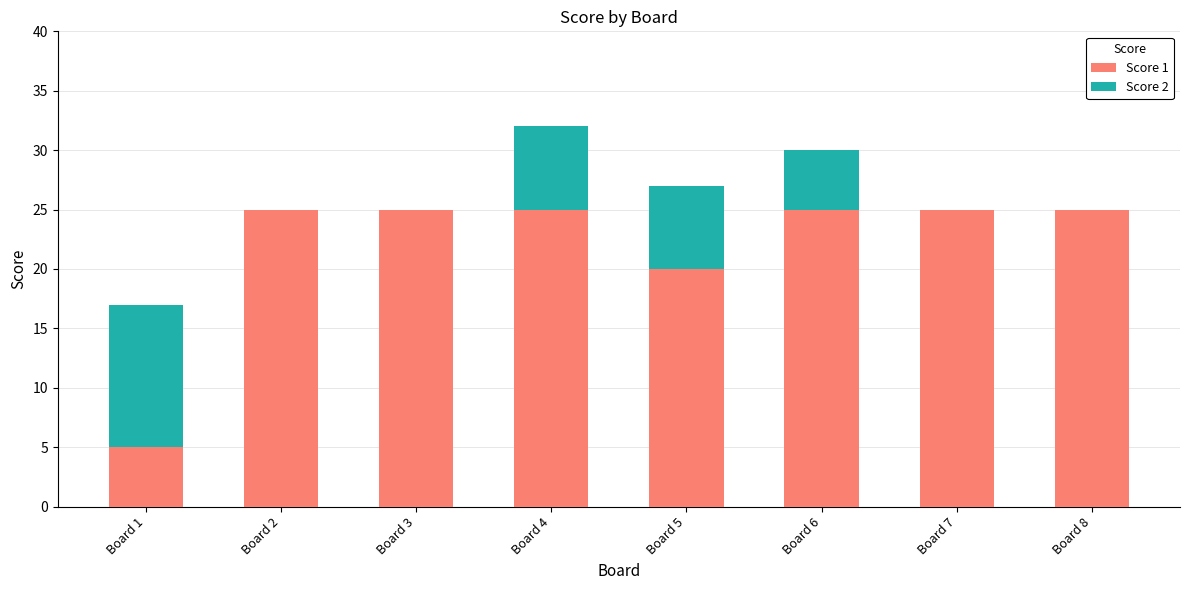

What is the sum of all Score 1 values?

175